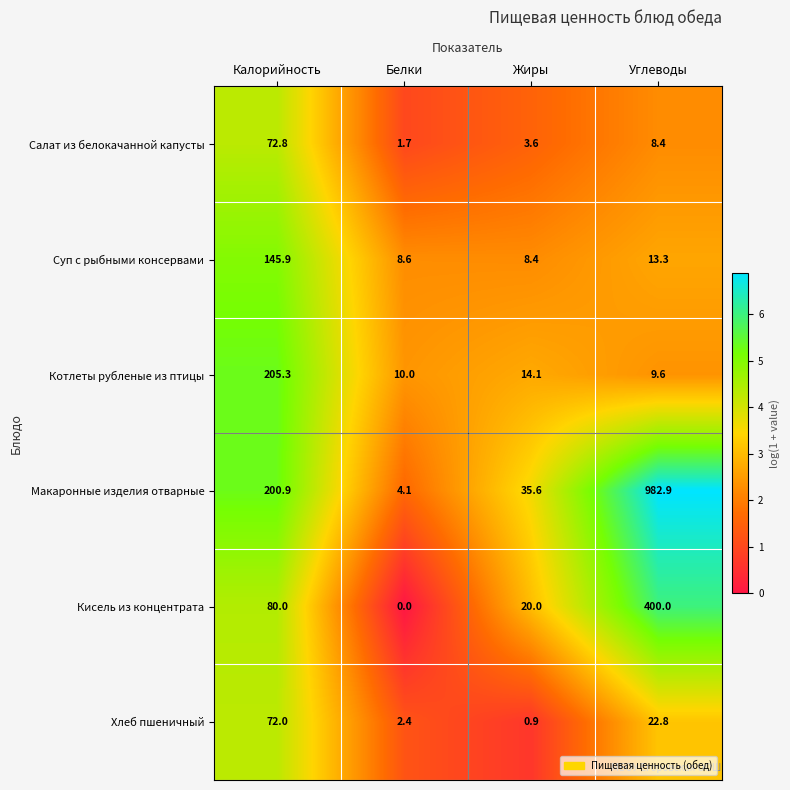

What is the approximate value of Хлеб пшеничный at Калорийность?

72.0